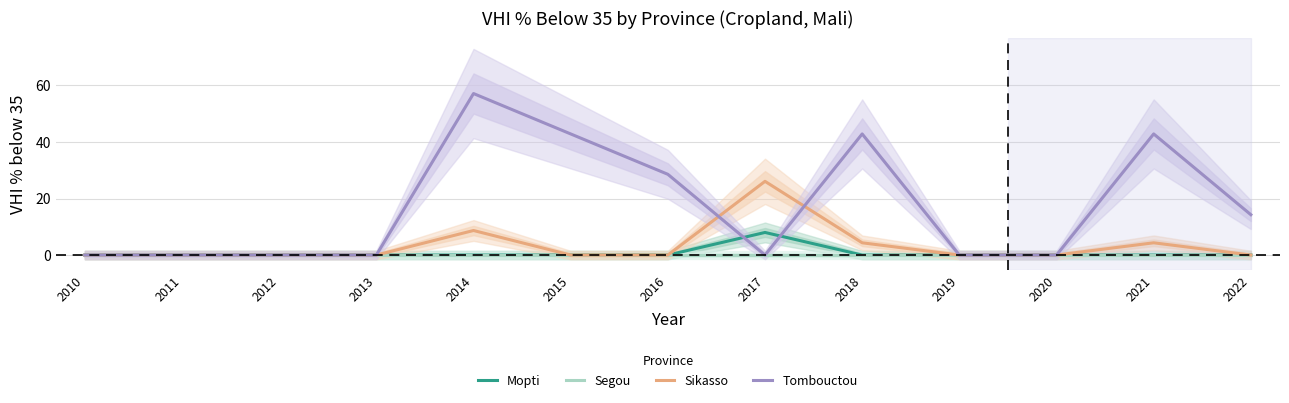

What is the value of the Sikasso point at the 12th from the left?

4.3